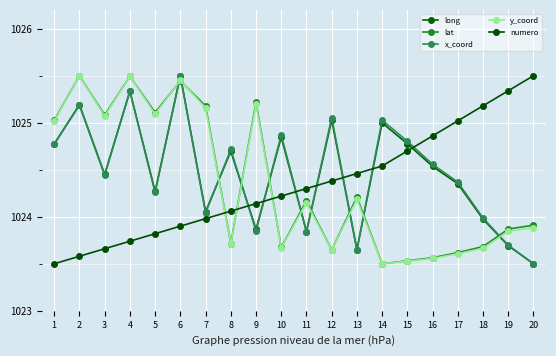

Is it true that y_coord equals 1025.2 at 7?

True